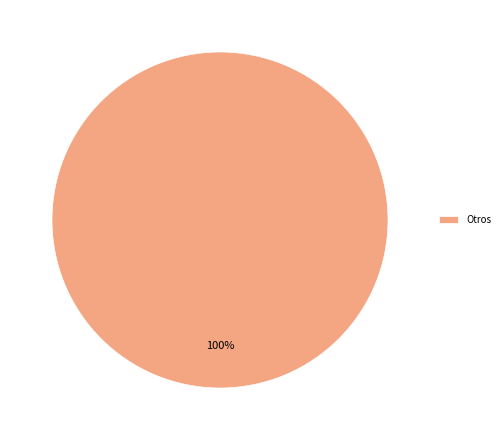

Is it true that Otros is 100% of the pie?

True